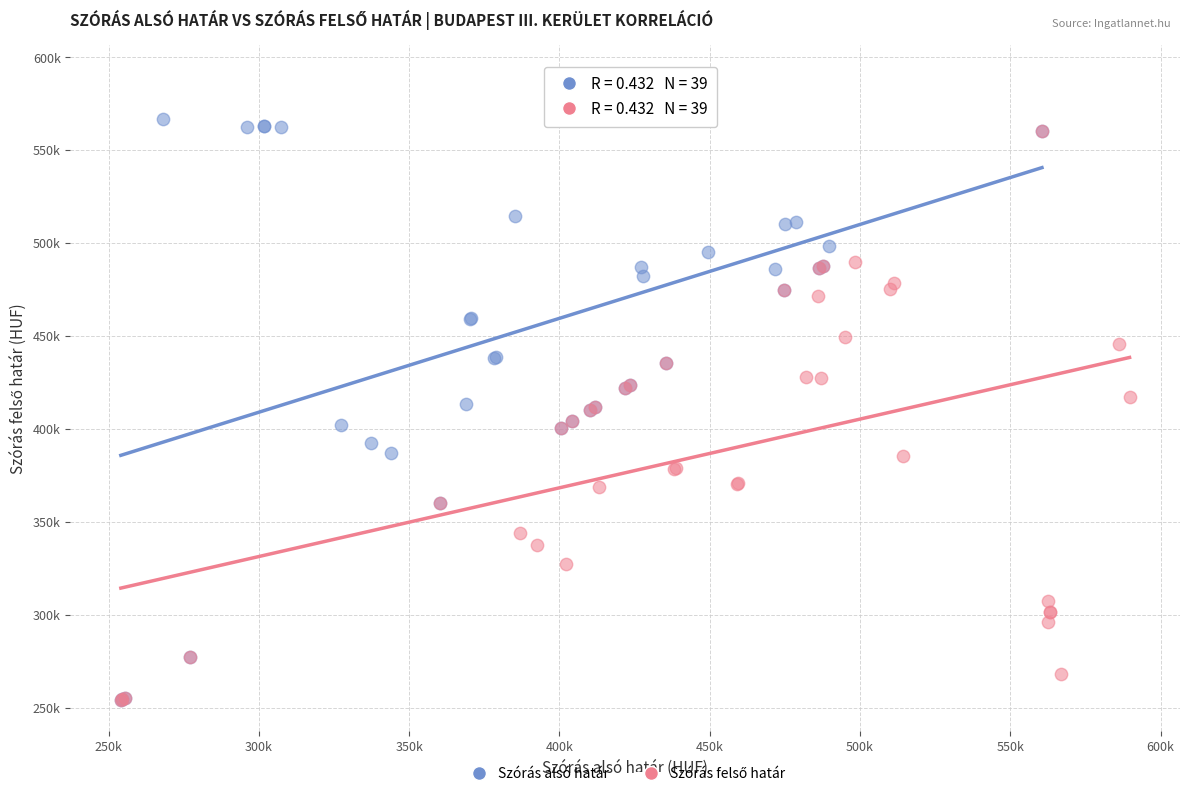

Which series has the largest Y range (max minus min)?

Szórás alsó határ